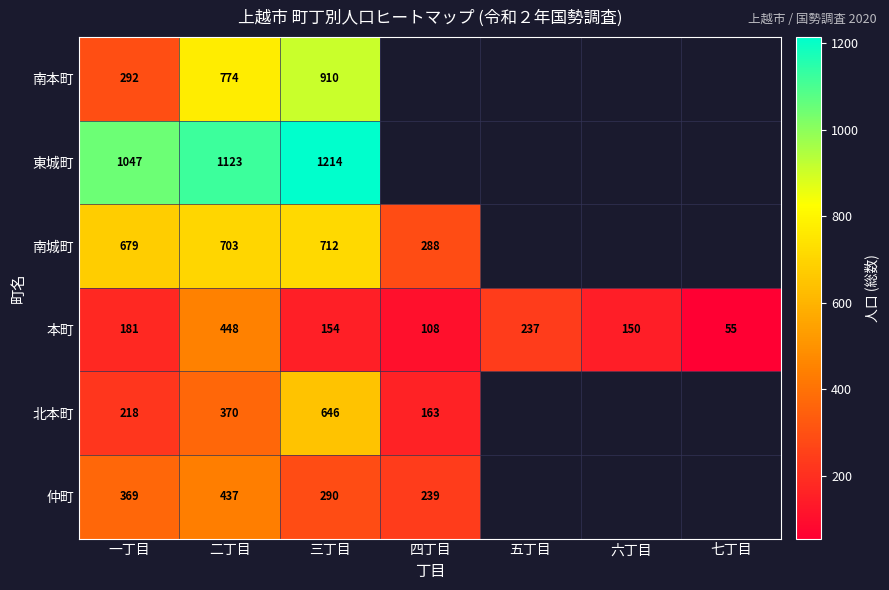

What is the difference between the highest and lowest values at 二丁目?

753